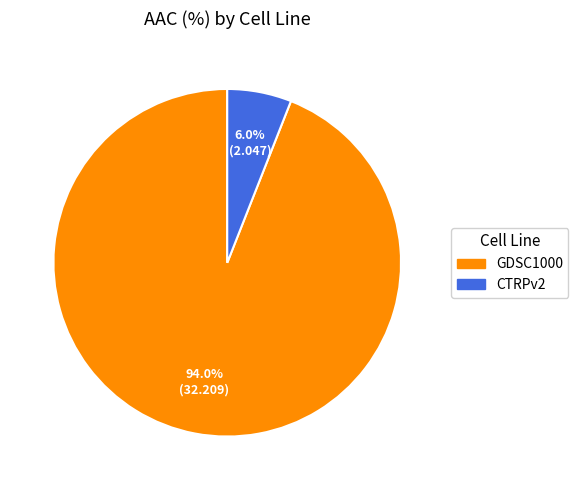

How many segments does this pie chart have?

2